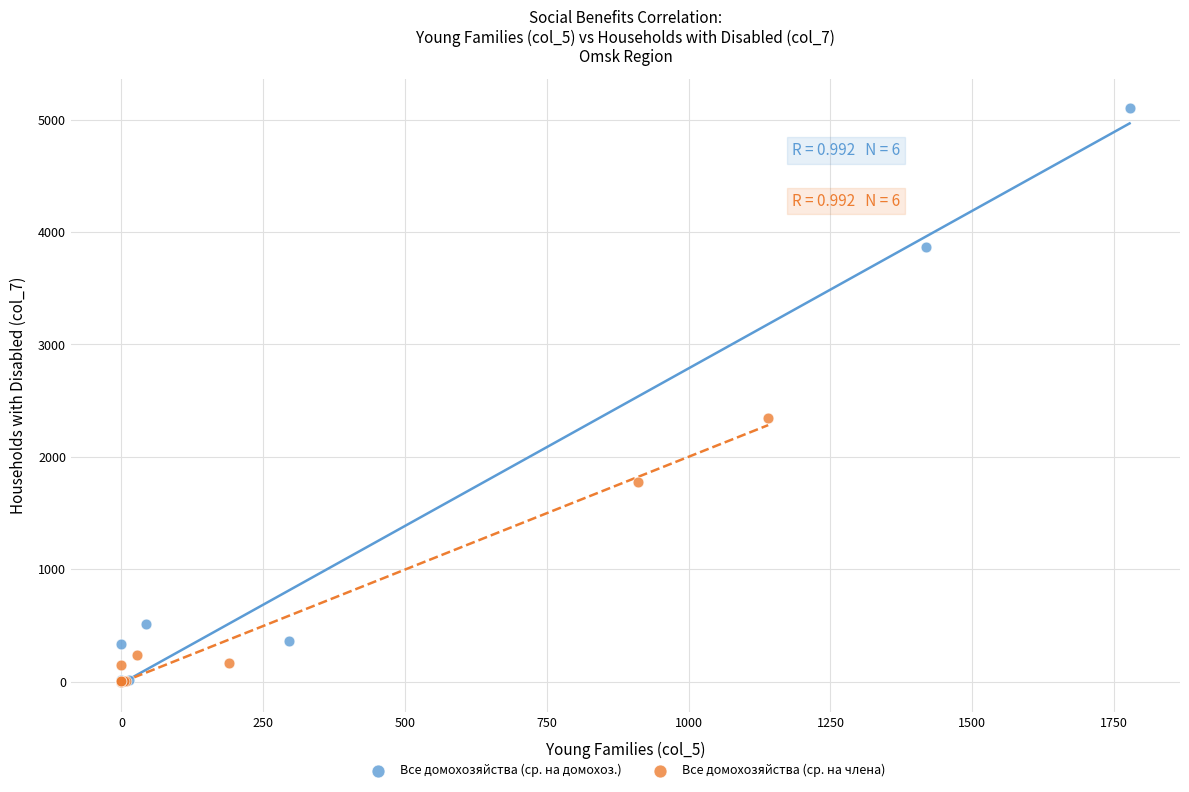

Which series reaches the maximum Y coordinate?

Все домохозяйства (ср. на домохоз.)